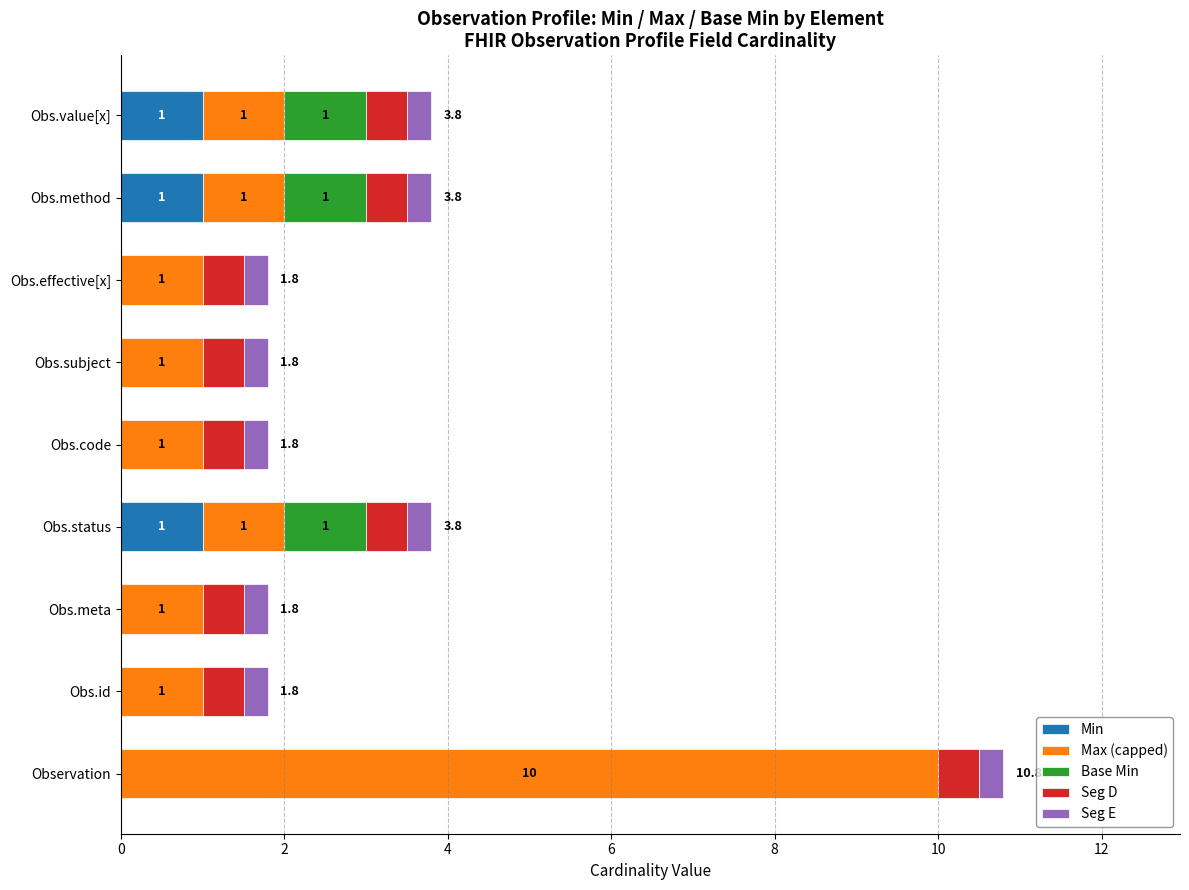

At which category is the sum across all series the highest?

Observation